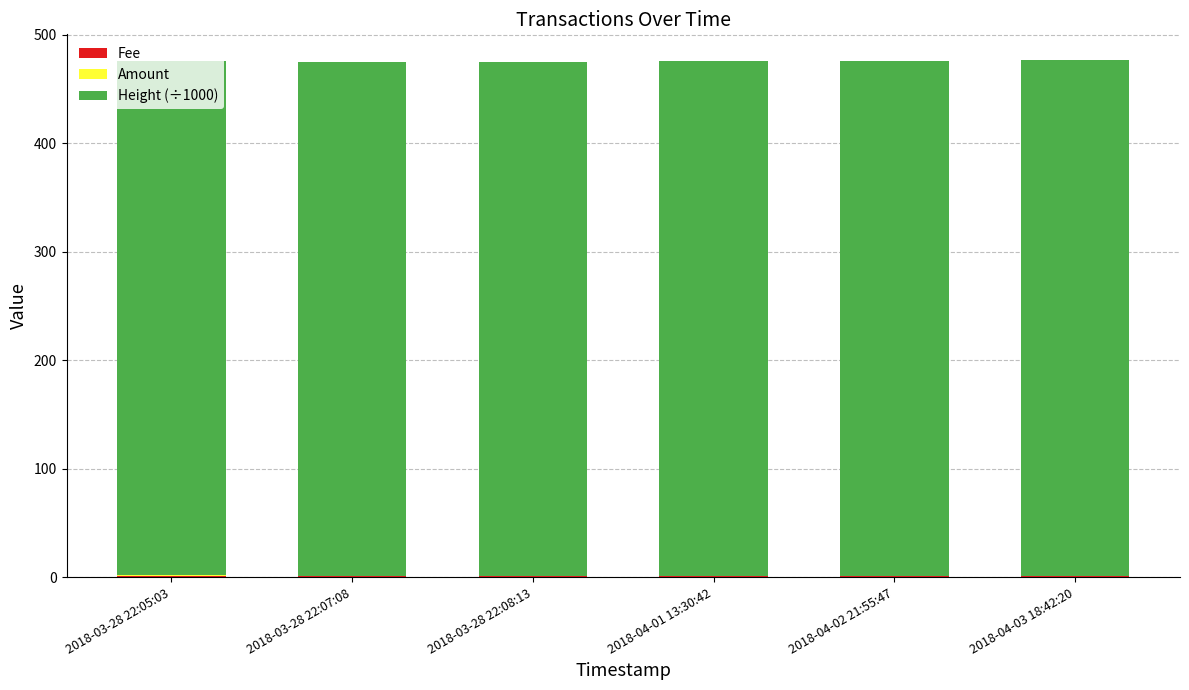

Which has a higher value, 2018-03-28 22:05:03 or 2018-03-28 22:08:13?

2018-03-28 22:05:03